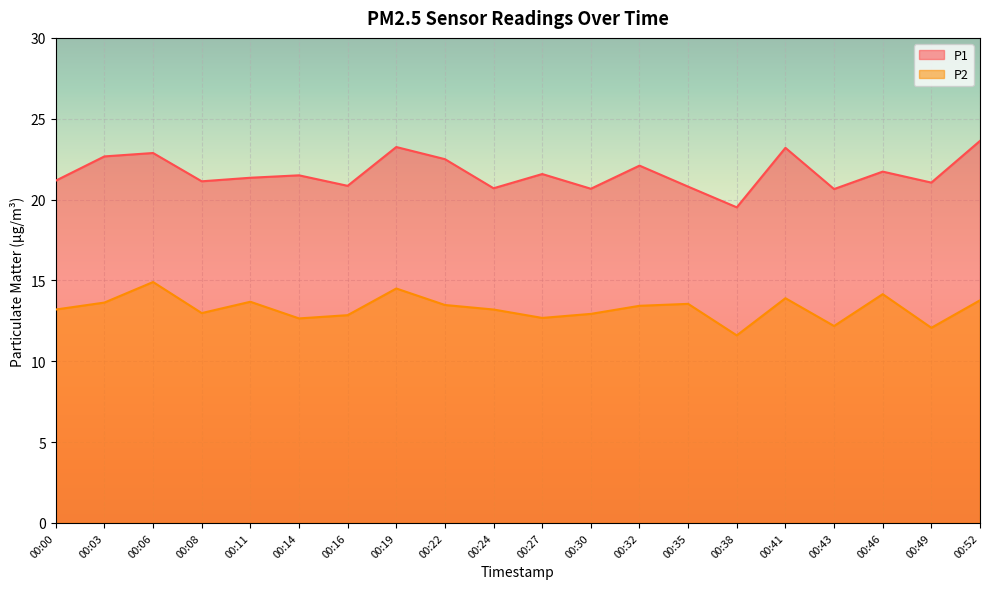

Reading left to right, what are all the values shown in this chart?

P1: 00:00=21.2	00:03=22.7	00:06=22.9	00:08=21.1	00:11=21.4	00:14=21.5	00:16=20.9	00:19=23.2	00:22=22.5	00:24=20.7	00:27=21.6	00:30=20.7	00:32=22.1	00:35=20.8	00:38=19.5	00:41=23.2	00:43=20.6	00:46=21.7	00:49=21.1	00:52=23.6
P2: 00:00=13.2	00:03=13.6	00:06=14.9	00:08=13.0	00:11=13.7	00:14=12.7	00:16=12.8	00:19=14.5	00:22=13.5	00:24=13.2	00:27=12.7	00:30=12.9	00:32=13.4	00:35=13.6	00:38=11.6	00:41=13.9	00:43=12.2	00:46=14.2	00:49=12.1	00:52=13.8